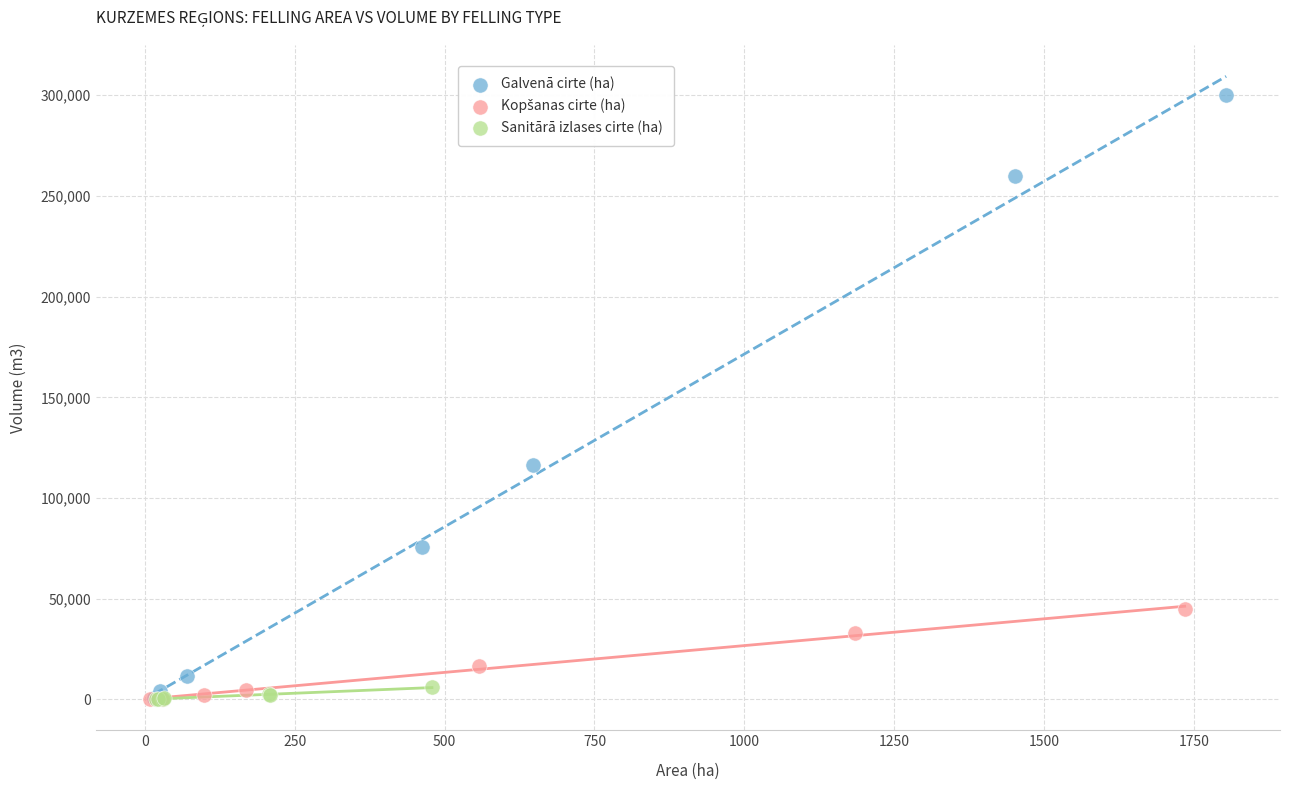

Which series contains the highest Y value?

Galvenā cirte (ha)